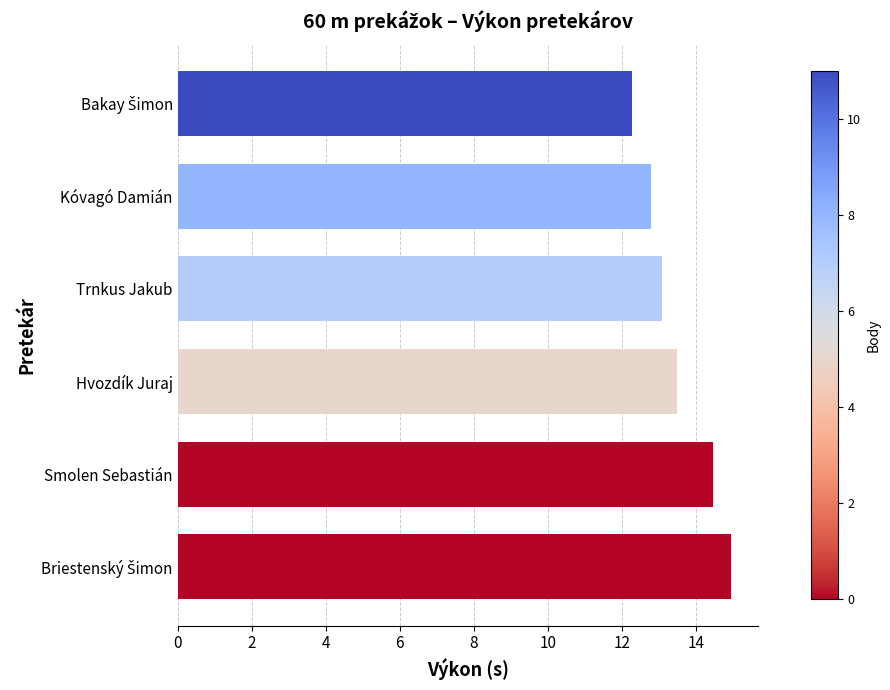

Count the number of data series in this chart.

1